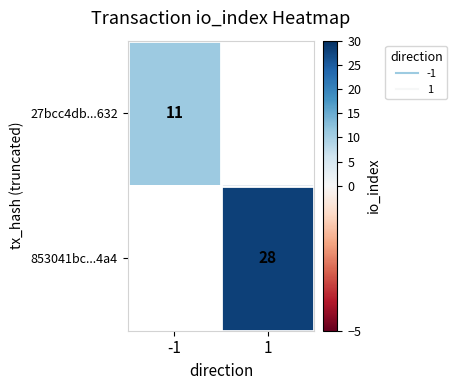

At which category does the chart reach its minimum across all series?

-1